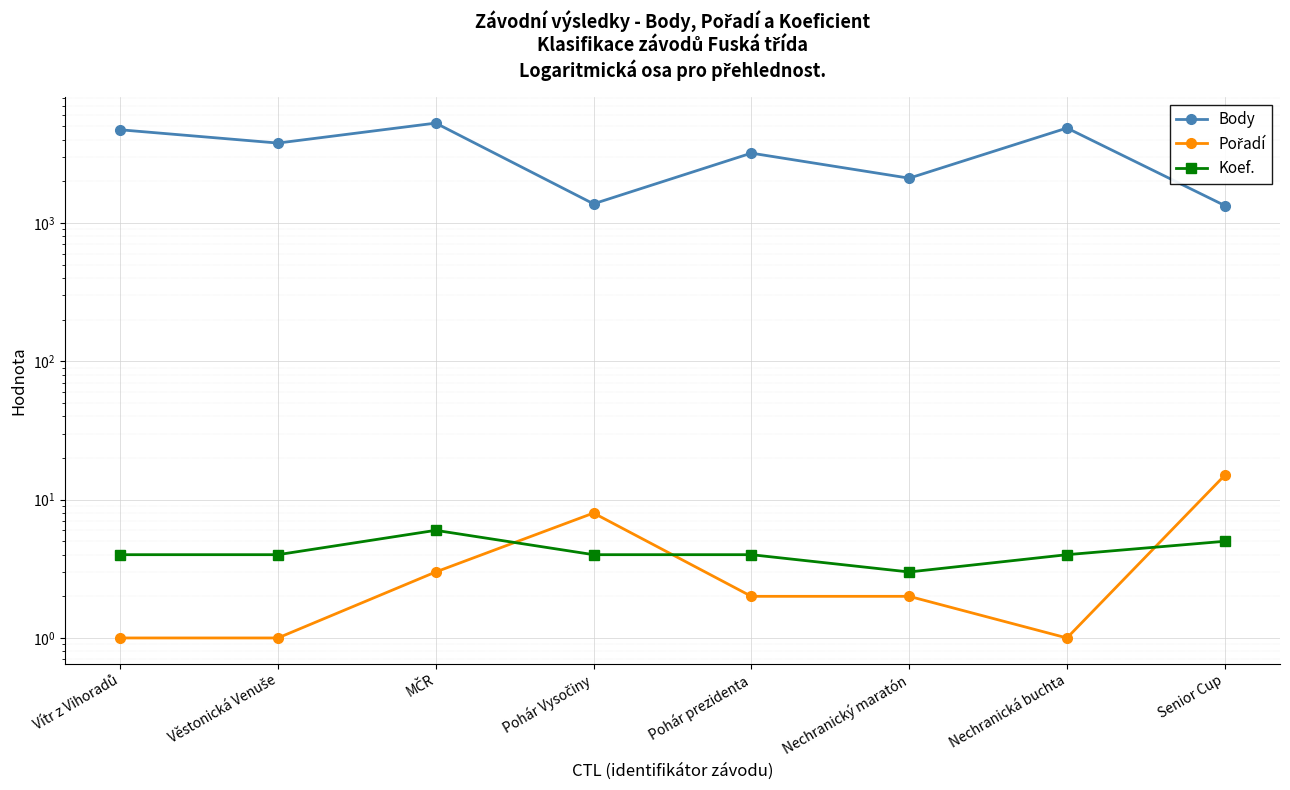

What is the label of the 2nd point from the left?

Věstonická Venuše